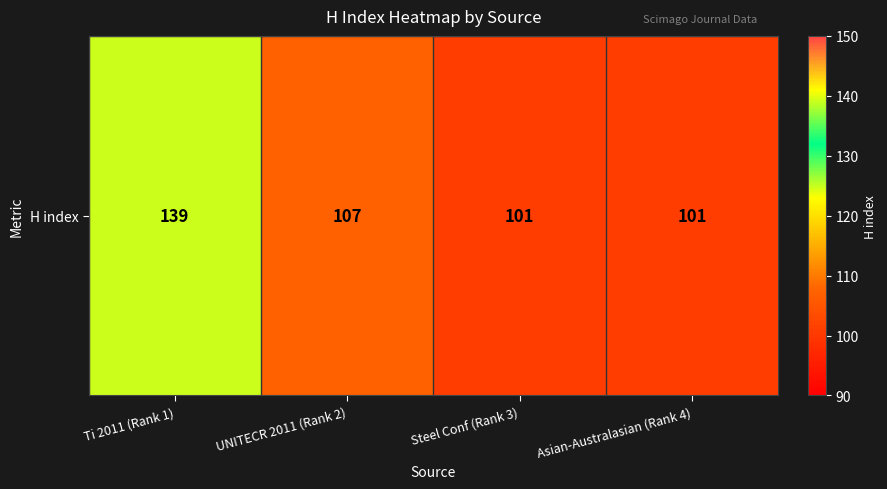

How many values are below 107?

2